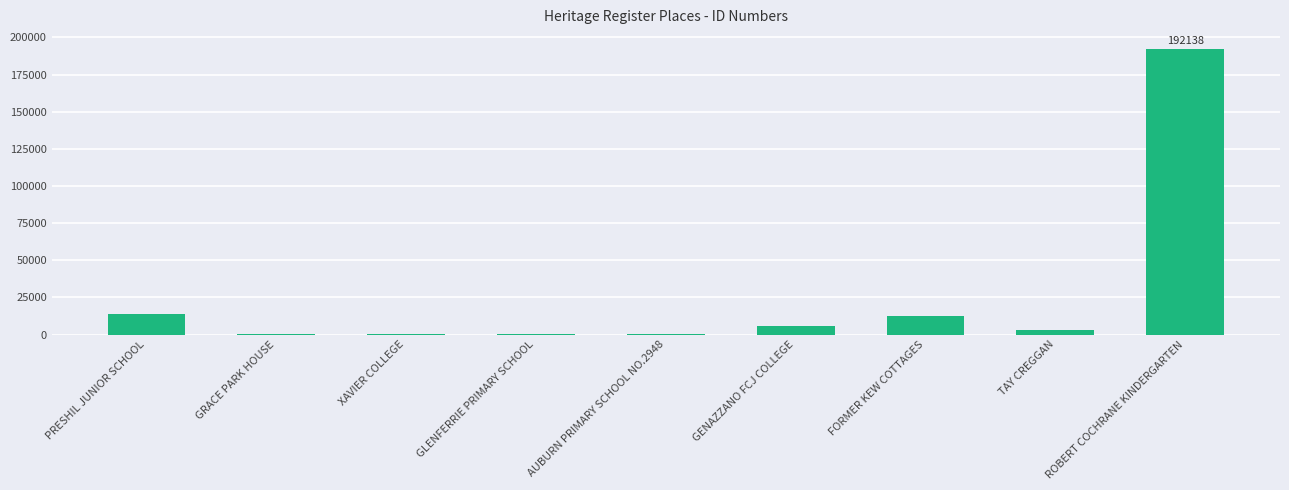

What is the greatest value displayed?

192138